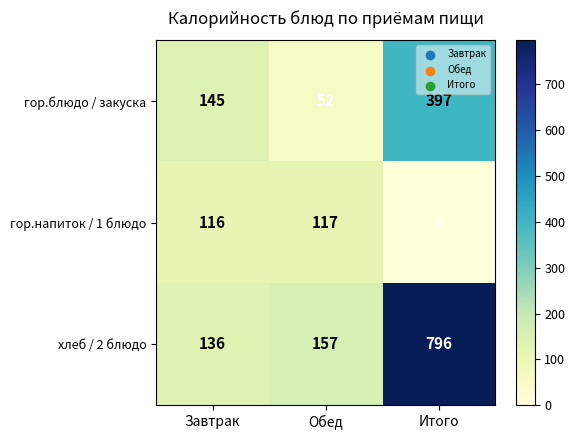

Between Завтрак and Обед, which series saw the biggest shift?

гор.блюдо / закуска